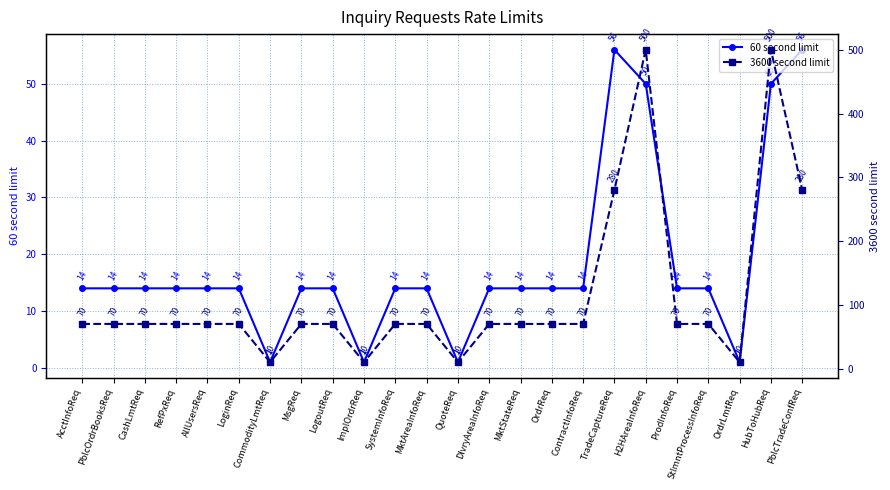

Which category has the lowest value in the 60 second limit series?

CommodityLmtReq